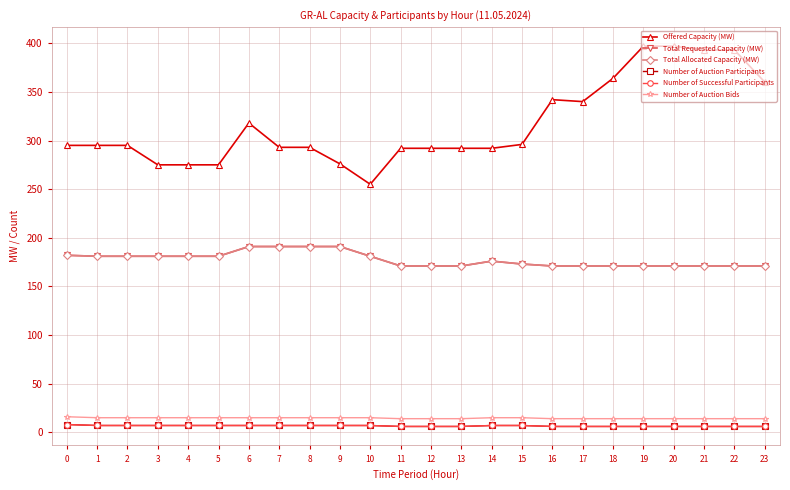

True or false: Number of Successful Participants has more than 1 interior local peaks.

False